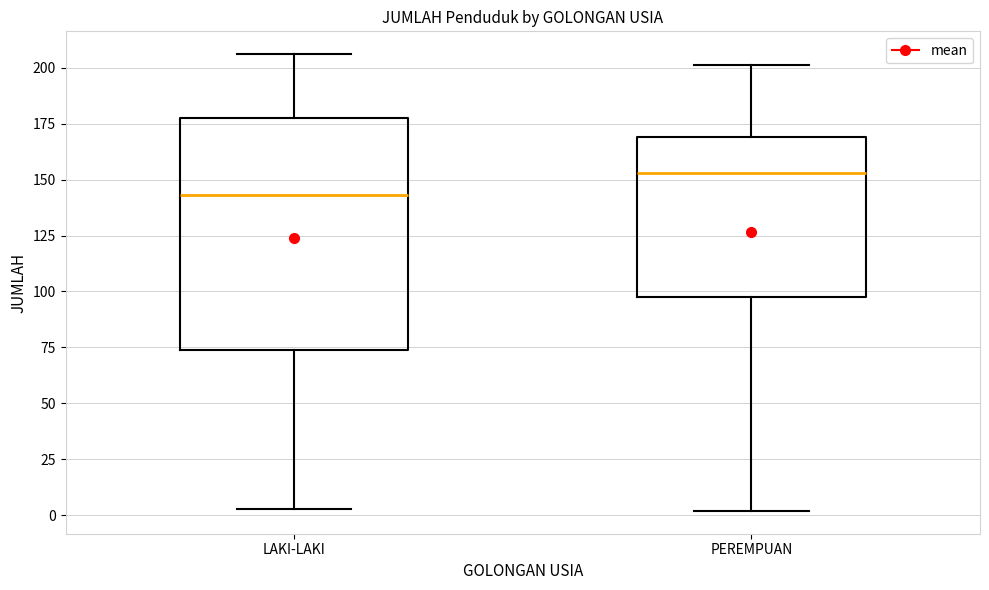

Which box has the lowest median line?

LAKI-LAKI